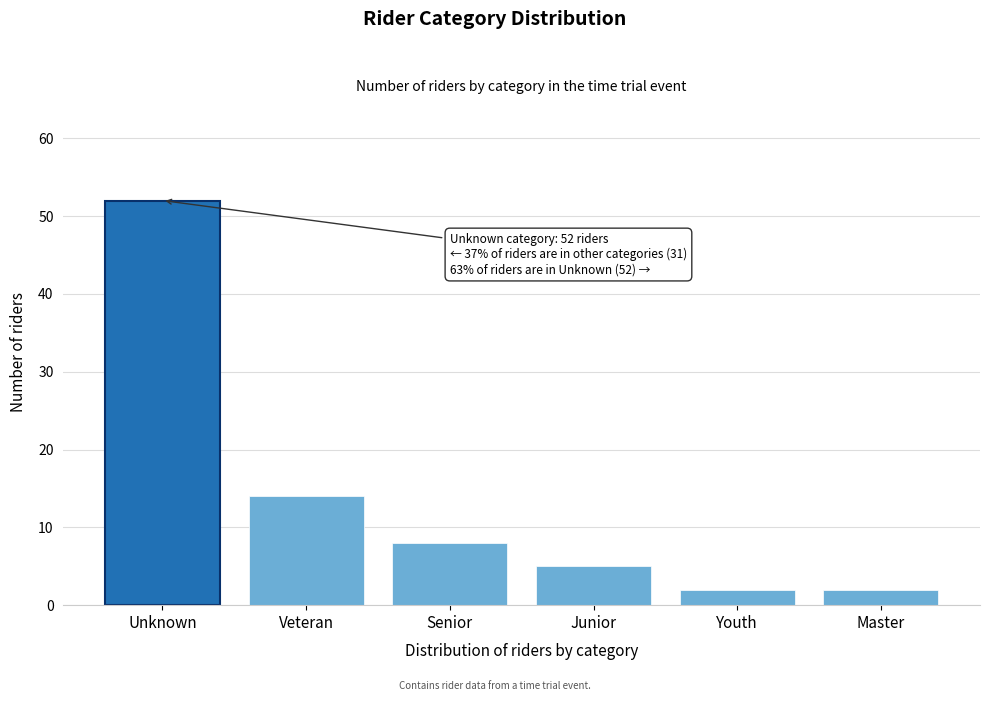

Reading left to right, list all the values displayed in this chart.

52	14	8	5	2	2